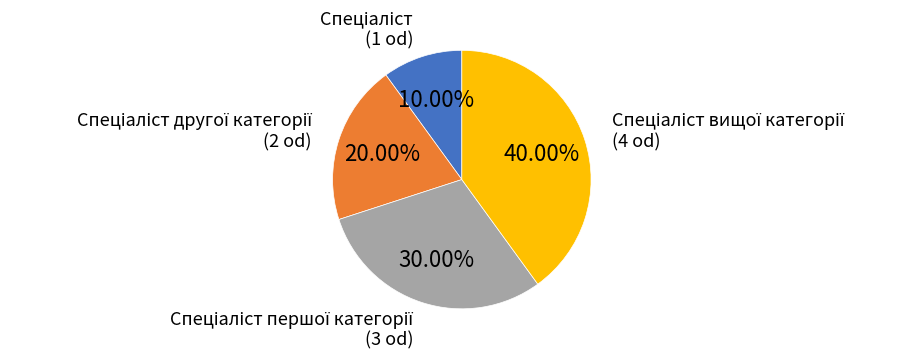

Is there a majority slice in this chart?

No